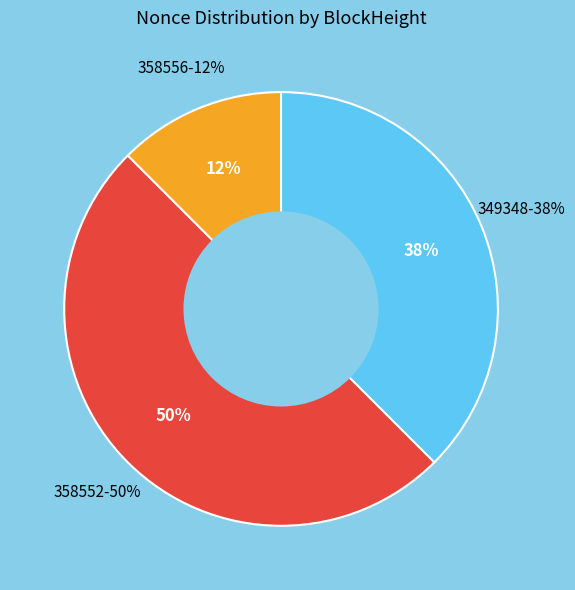

To the nearest percent, what percentage of the pie is 349348?

38%